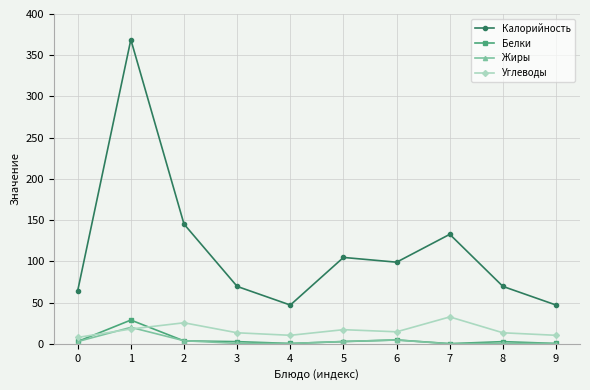

True or false: Жиры has a value of 0.3 at 4.

True